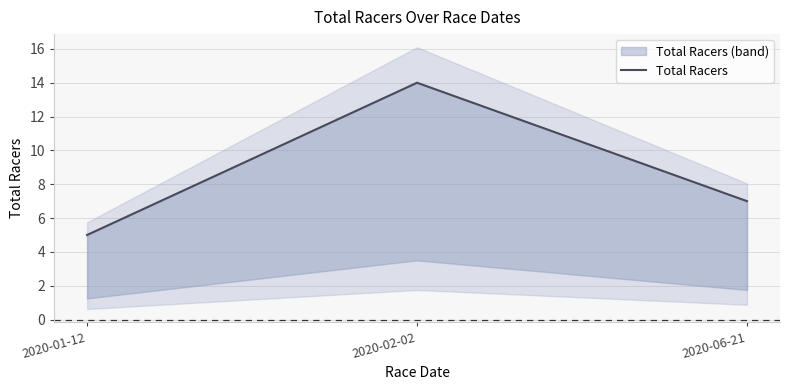

List the labels in order of value, largest first.

2020-02-02, 2020-06-21, 2020-01-12